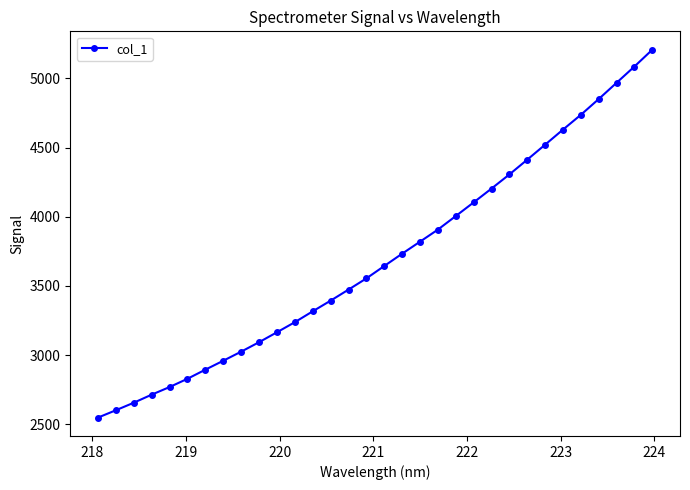

What is the minimum value shown in the chart?

2548.5